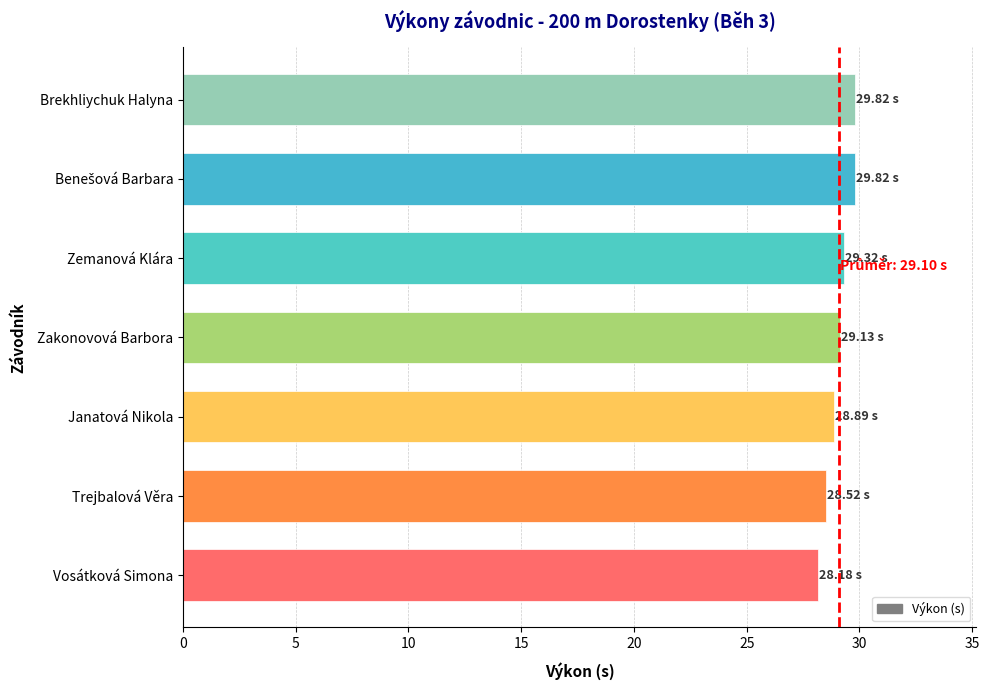

What is the change in value from Vosátková Simona to Zemanová Klára?

+1.1